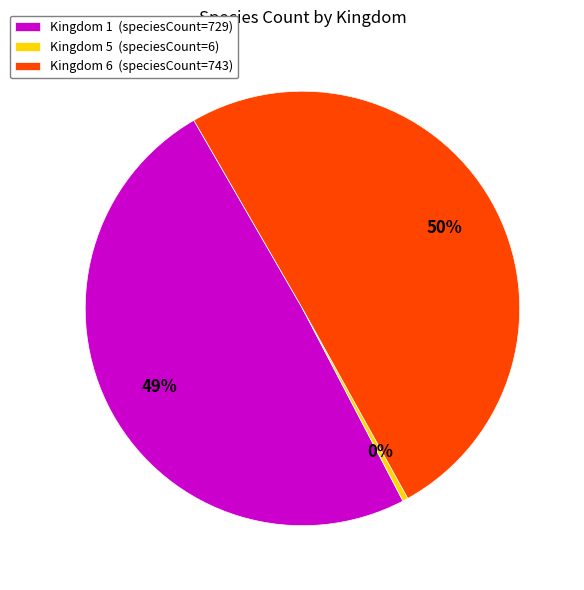

What is the largest slice in the pie chart?

Kingdom 6